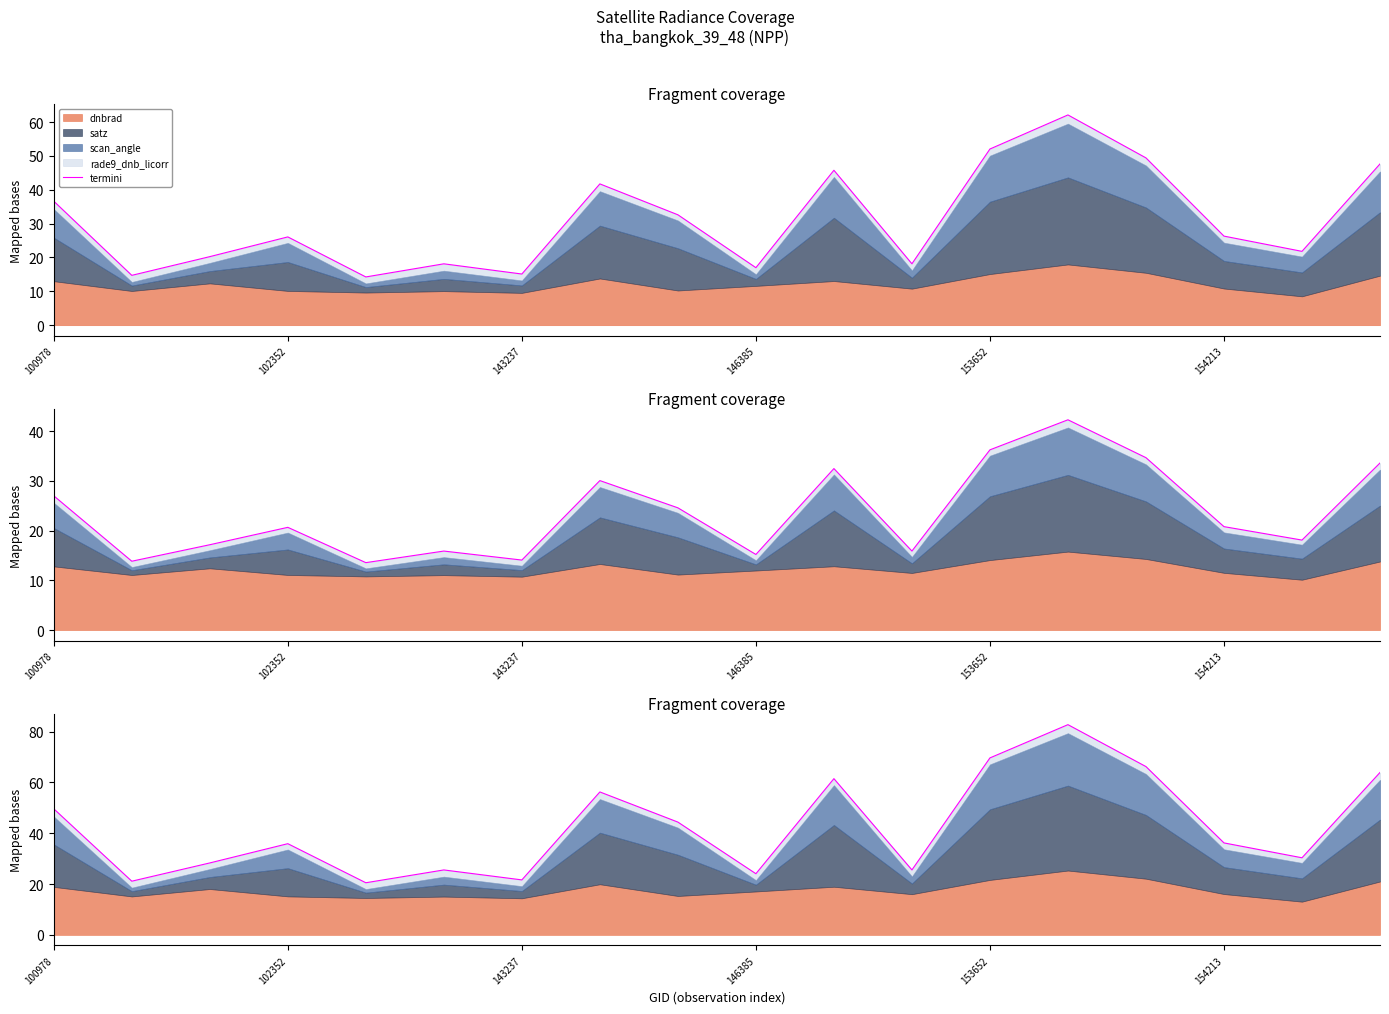

True or false: there are more than 0 points higher than both neighbors.

True